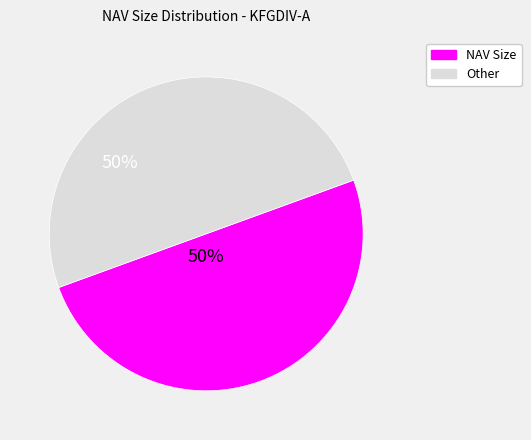

To the nearest percent, what is the average slice percentage?

50%